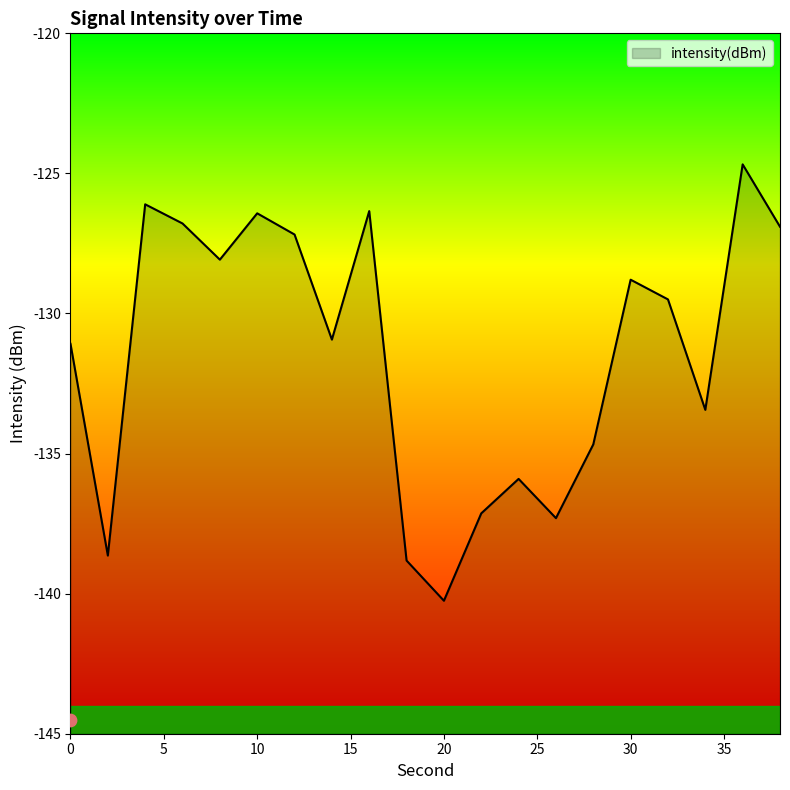

What is the change in value from 6 to 36?

+2.1